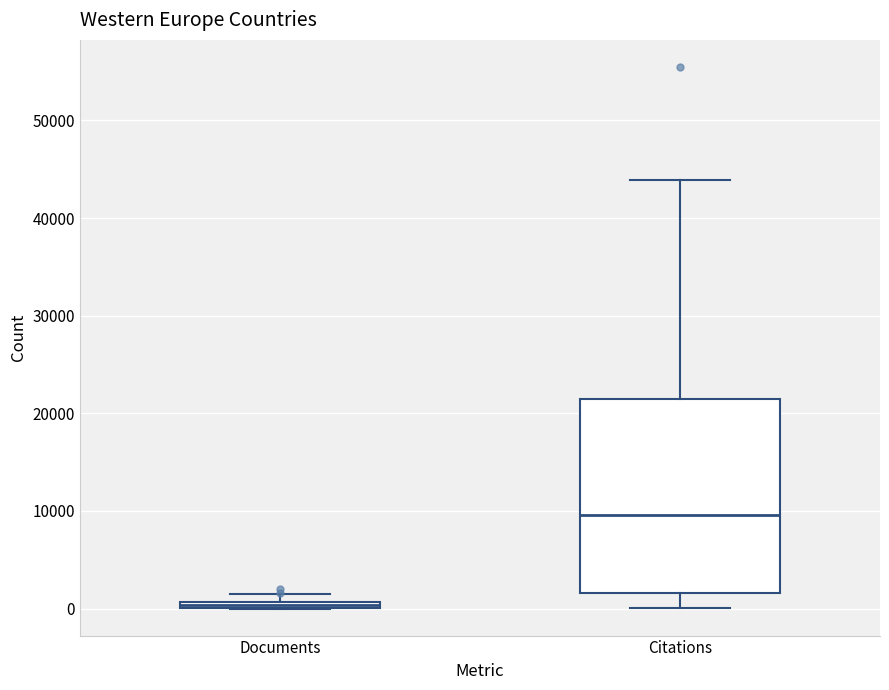

Which box's median line is the lowest?

Documents